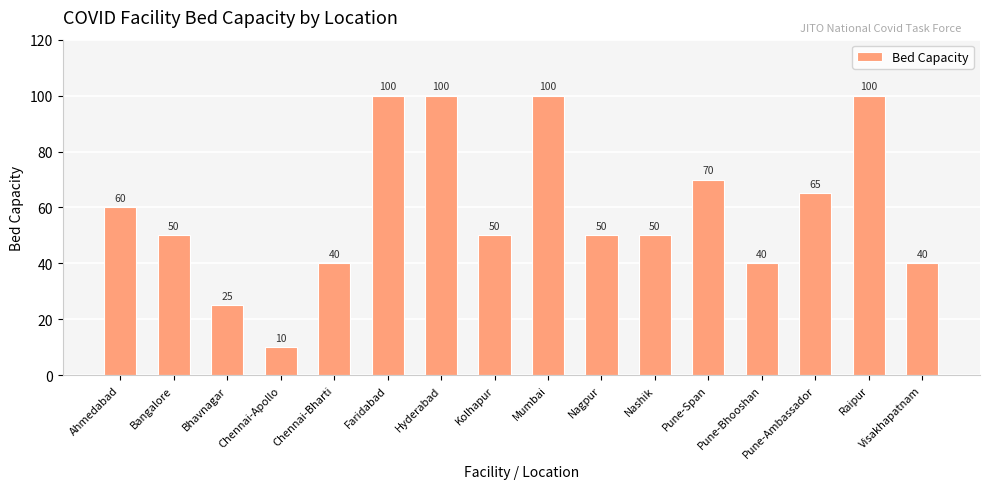

Read the value at Raipur.

100